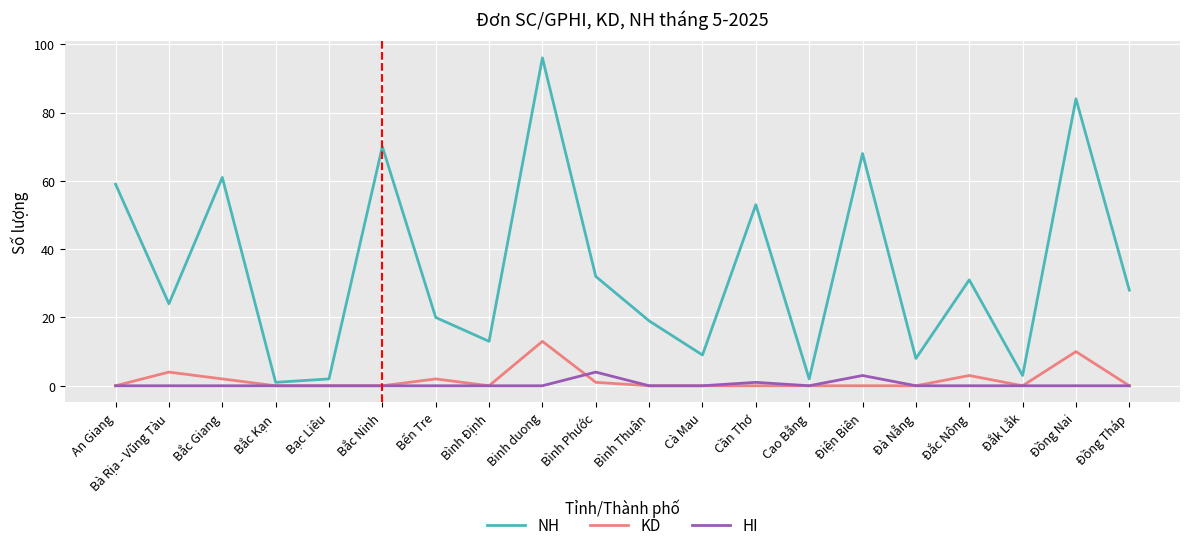

True or false: NH and KD intersect in this chart.

False